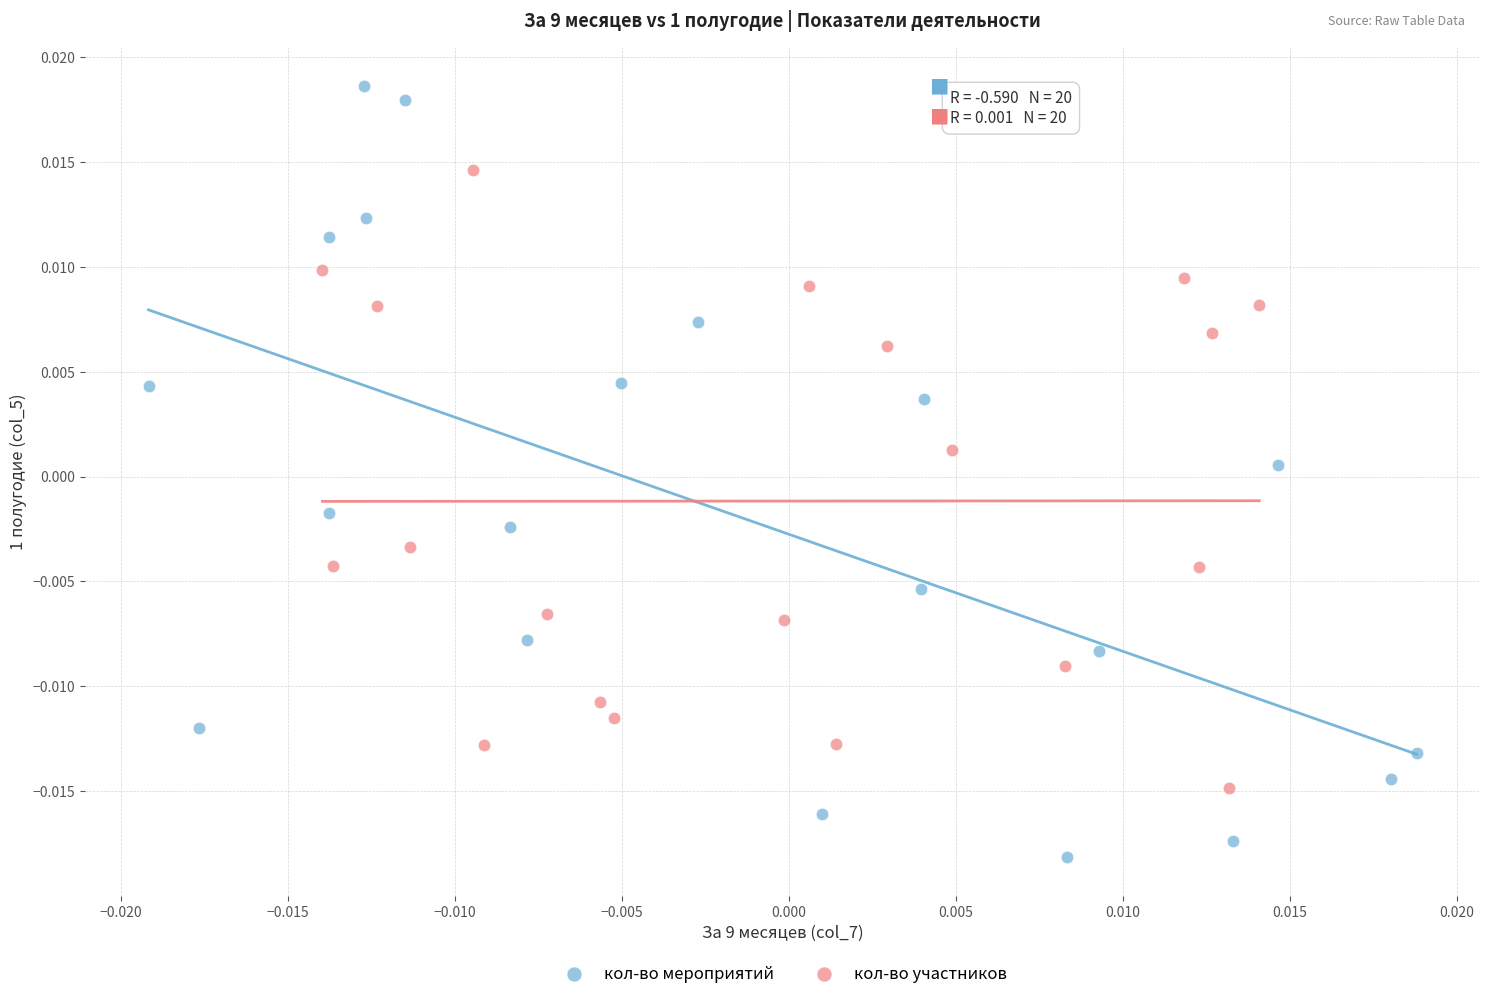

Which series has the largest Y range (max minus min)?

кол-во мероприятий